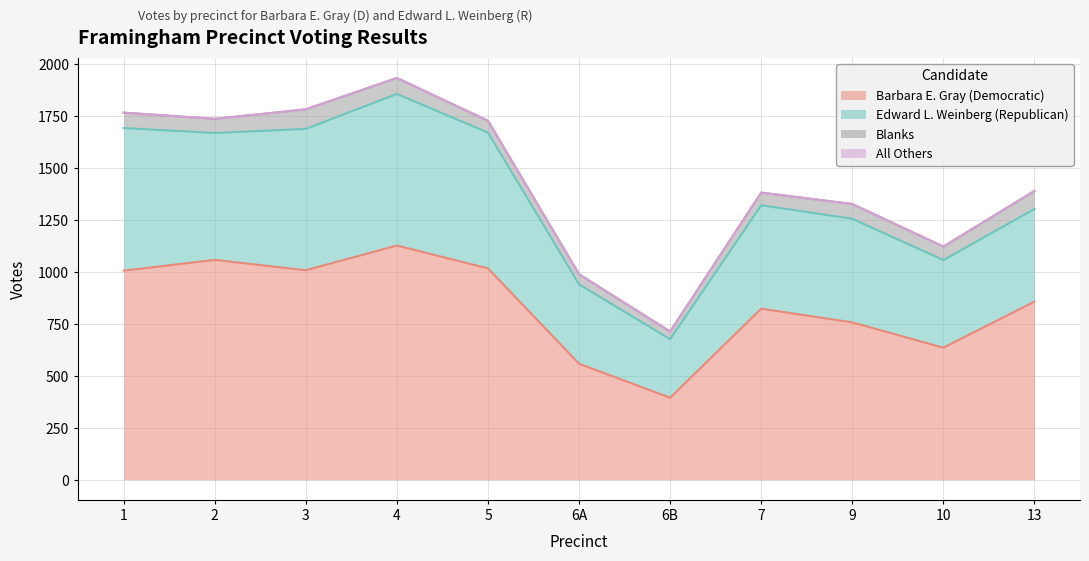

Which category has the highest value across all series?

4